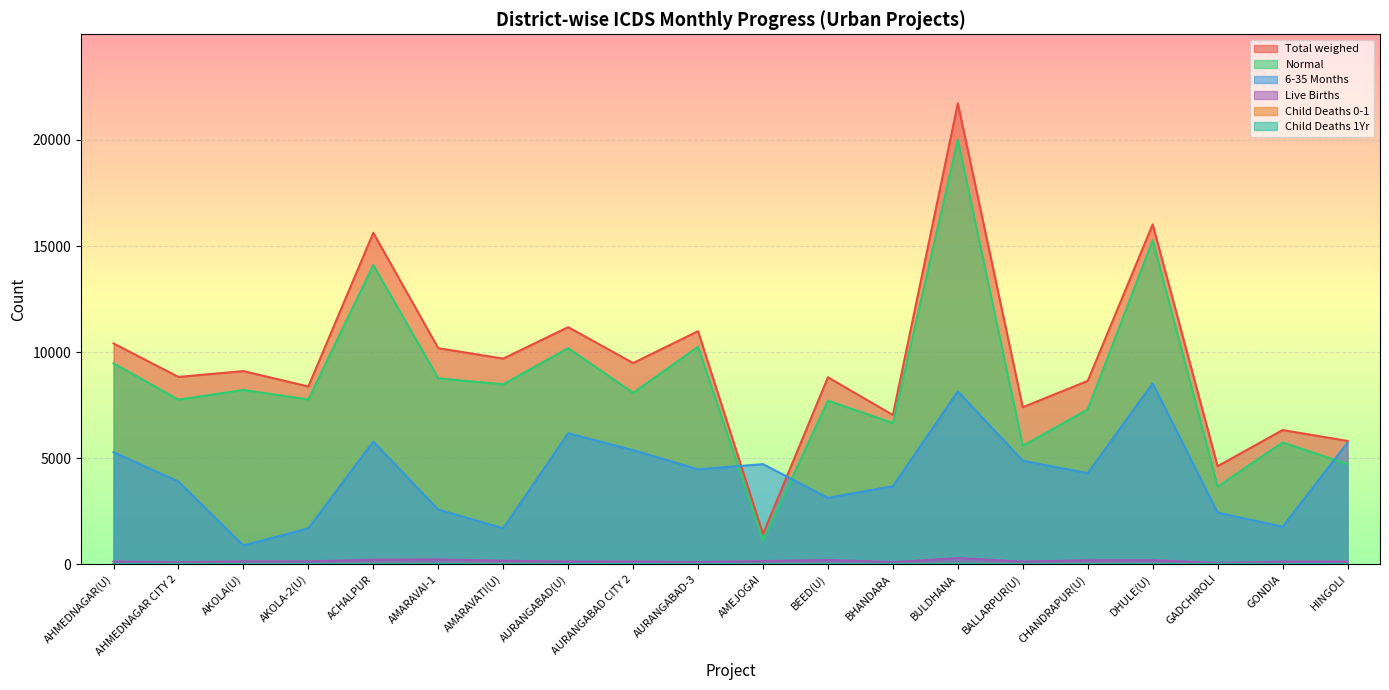

At which category is the sum across all series the highest?

BULDHANA